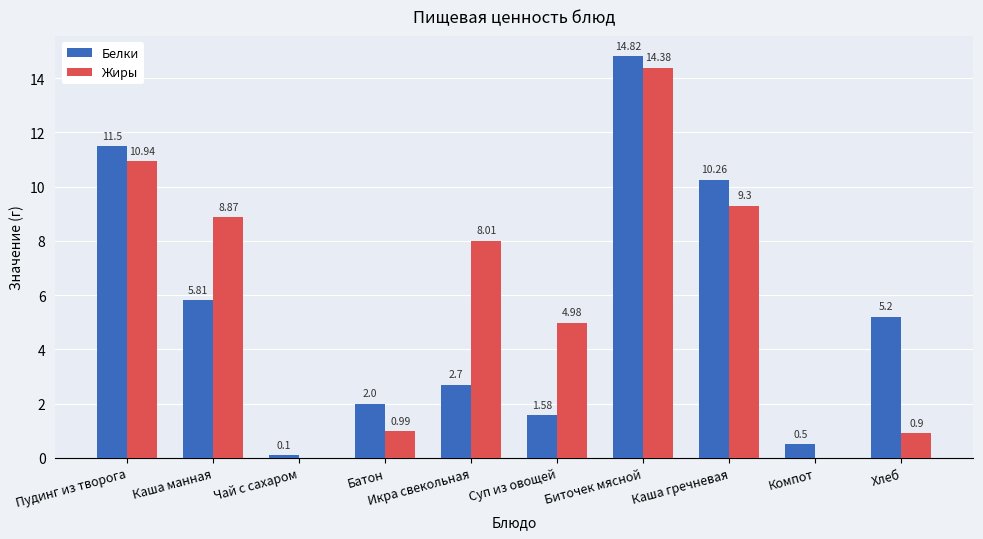

What is the approximate value of Белки at Батон?

2.0